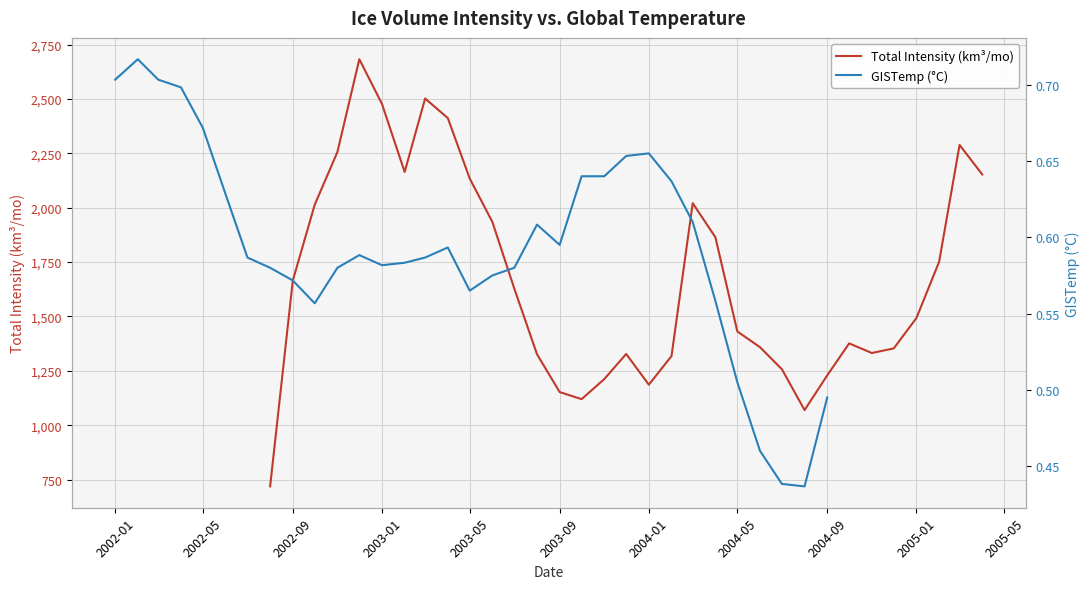

True or false: GISTemp (°C) and Total Intensity (km³/mo) cross at least once.

False